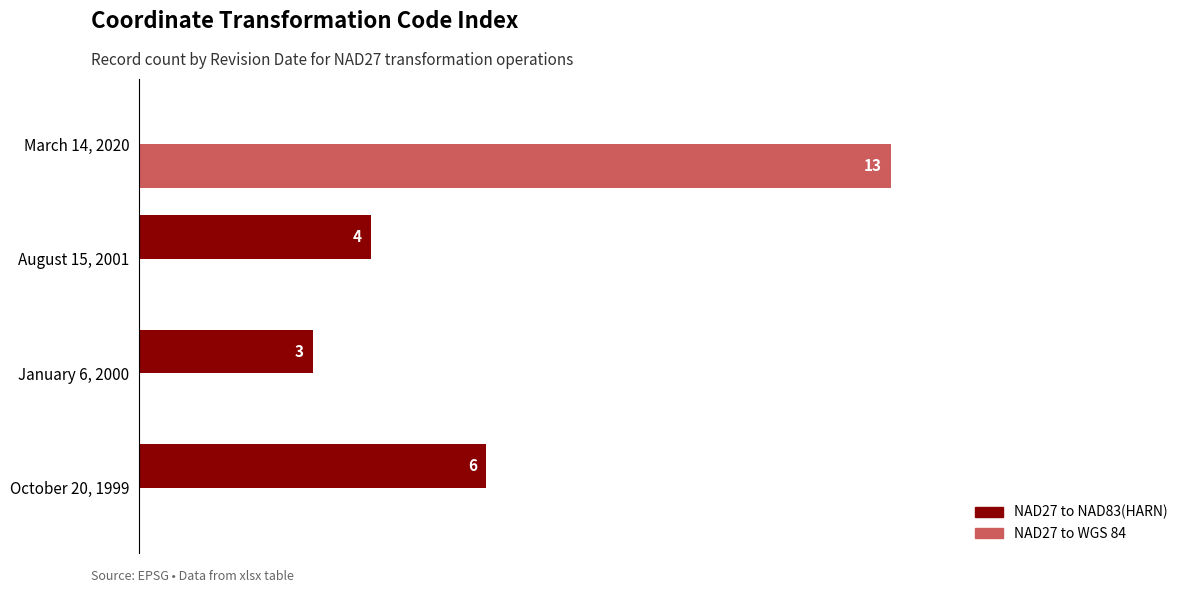

At which label is NAD27 to NAD83(HARN) closest to 3?

January 6, 2000